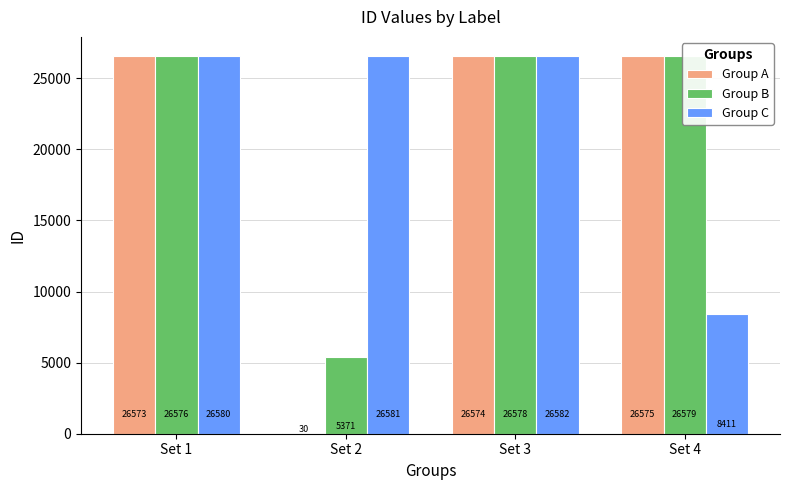

What is the smallest value displayed?

30